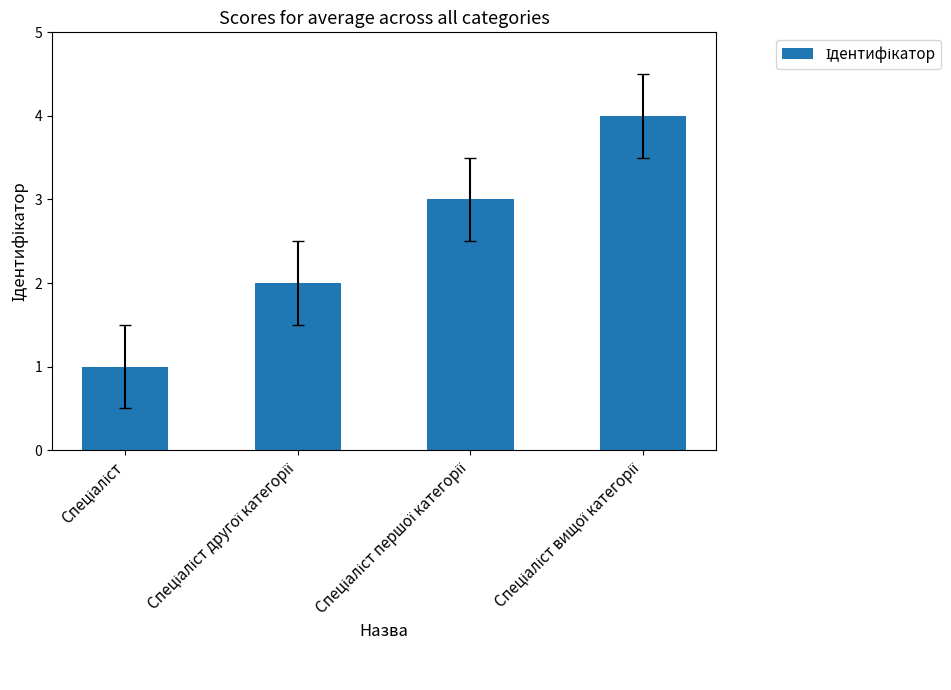

What is the difference between the maximum and second lowest values?

2